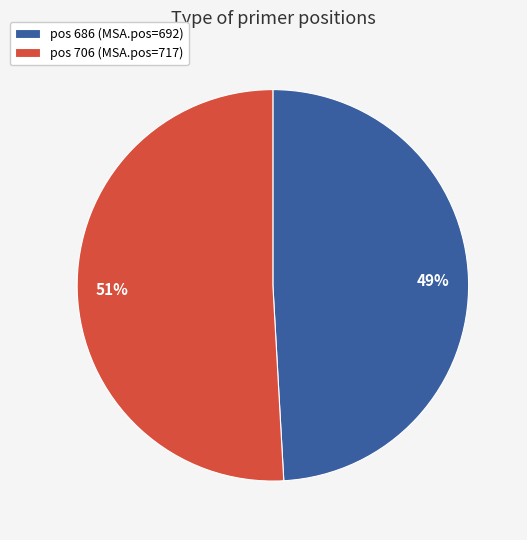

The pos 706 (MSA.pos=717) slice represents 51% of the pie. True or false?

True